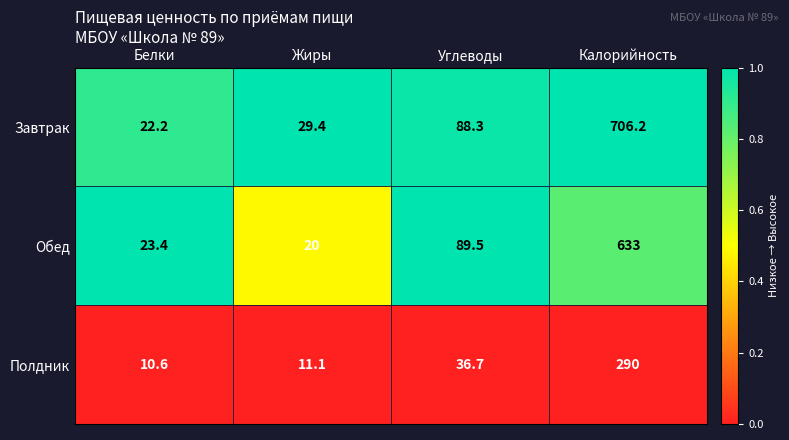

Which series has the largest total across all categories?

Завтрак